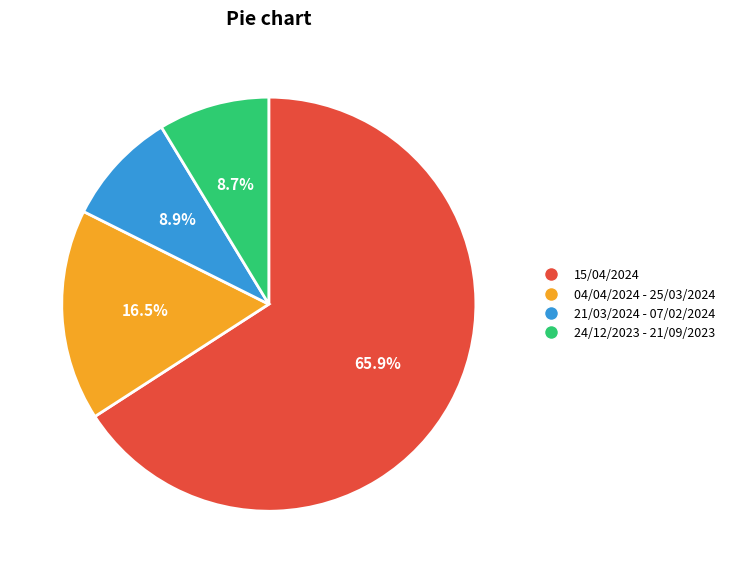

Combined, do 04/04/2024 - 25/03/2024 and 15/04/2024 account for over 50%?

Yes